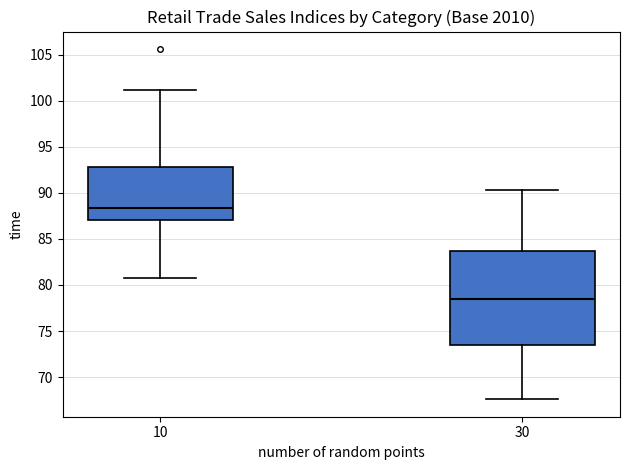

Which box has the highest median line?

10